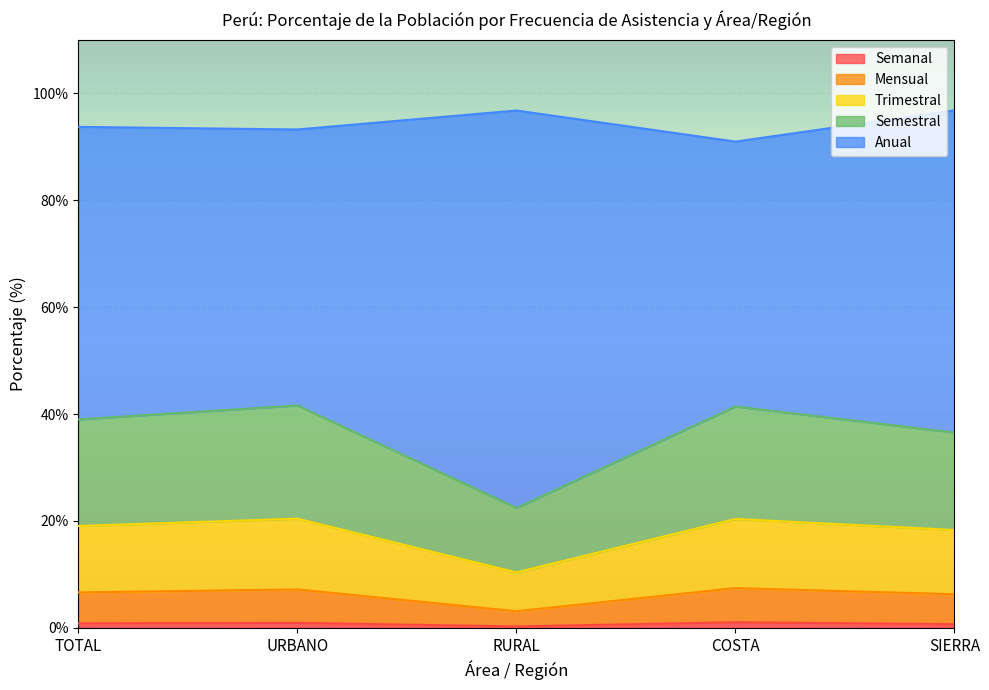

In Semanal, how many points are higher than both neighbors (excluding endpoints)?

2